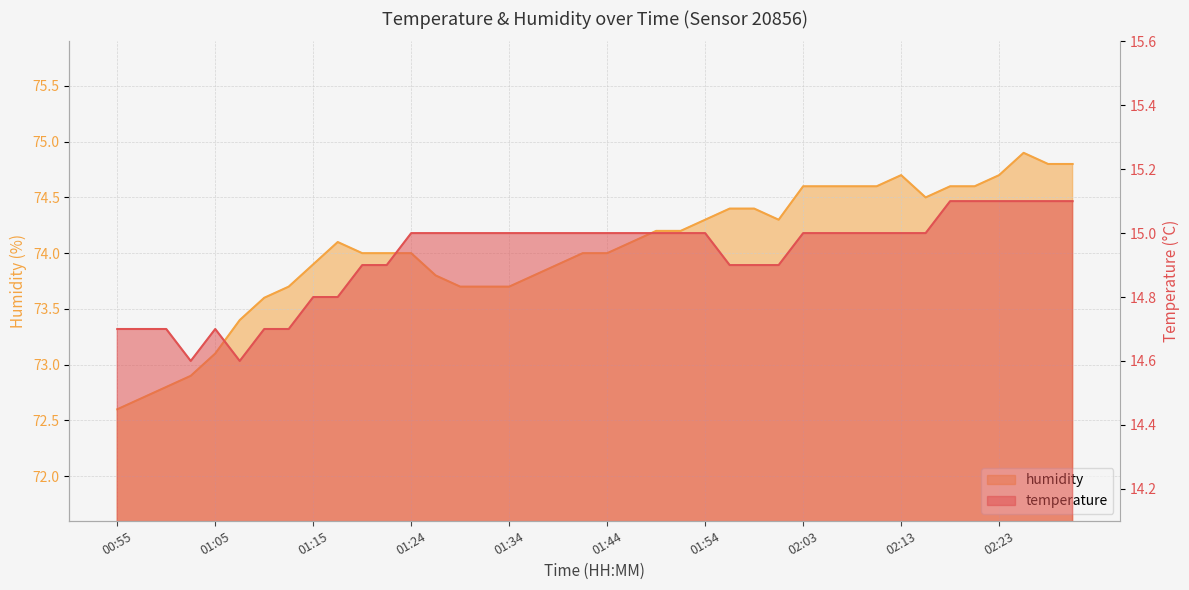

In temperature, how many points are higher than both neighbors (excluding endpoints)?

1